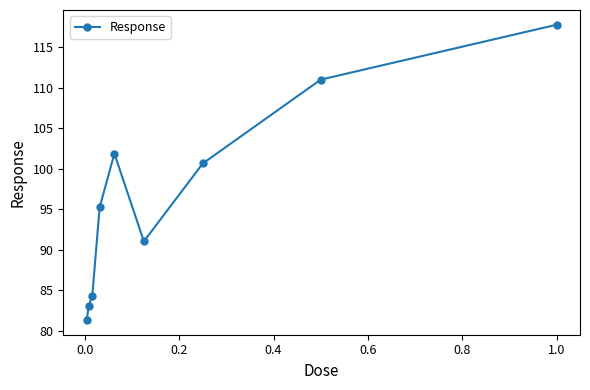

Reading left to right, what are all the values shown in this chart?

81.4	83.1	84.4	95.3	101.9	91.1	100.7	111.0	117.8